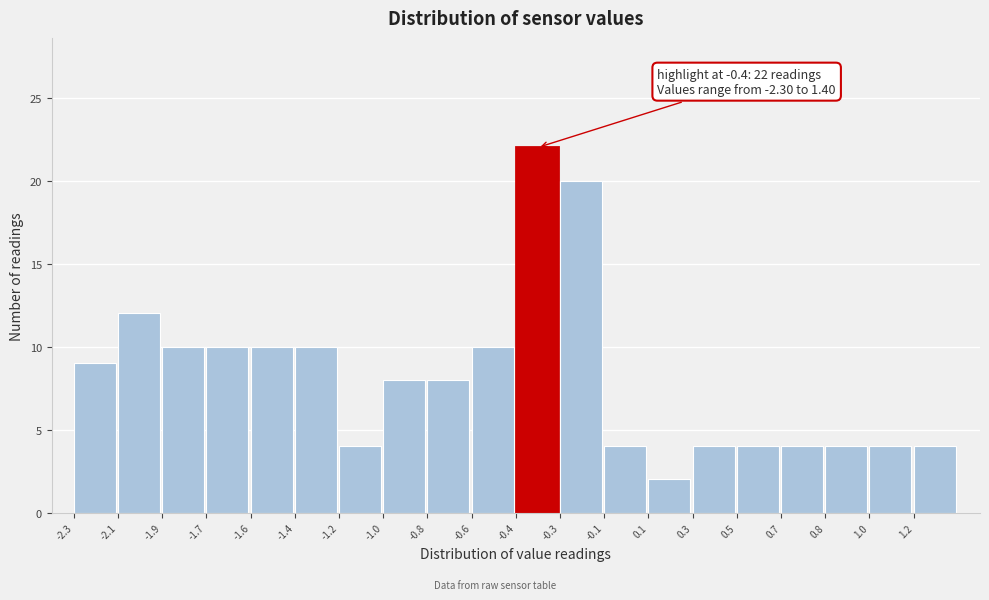

Reading left to right, transcribe all the data shown in this chart.

9	12	10	10	10	10	4	8	8	10	22	20	4	2	4	4	4	4	4	4